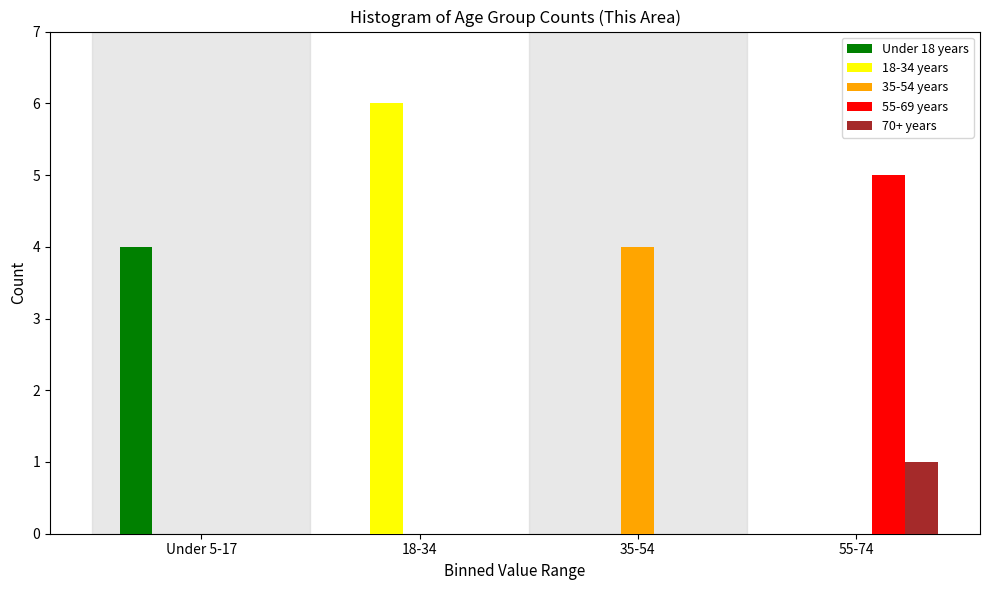

Reading right to left, transcribe all the data shown in this chart.

Under 18 years: 55-74=0	35-54=0	18-34=0	Under 5-17=4
18-34 years: 55-74=0	35-54=0	18-34=6	Under 5-17=0
35-54 years: 55-74=0	35-54=4	18-34=0	Under 5-17=0
55-69 years: 55-74=5	35-54=0	18-34=0	Under 5-17=0
70+ years: 55-74=1	35-54=0	18-34=0	Under 5-17=0